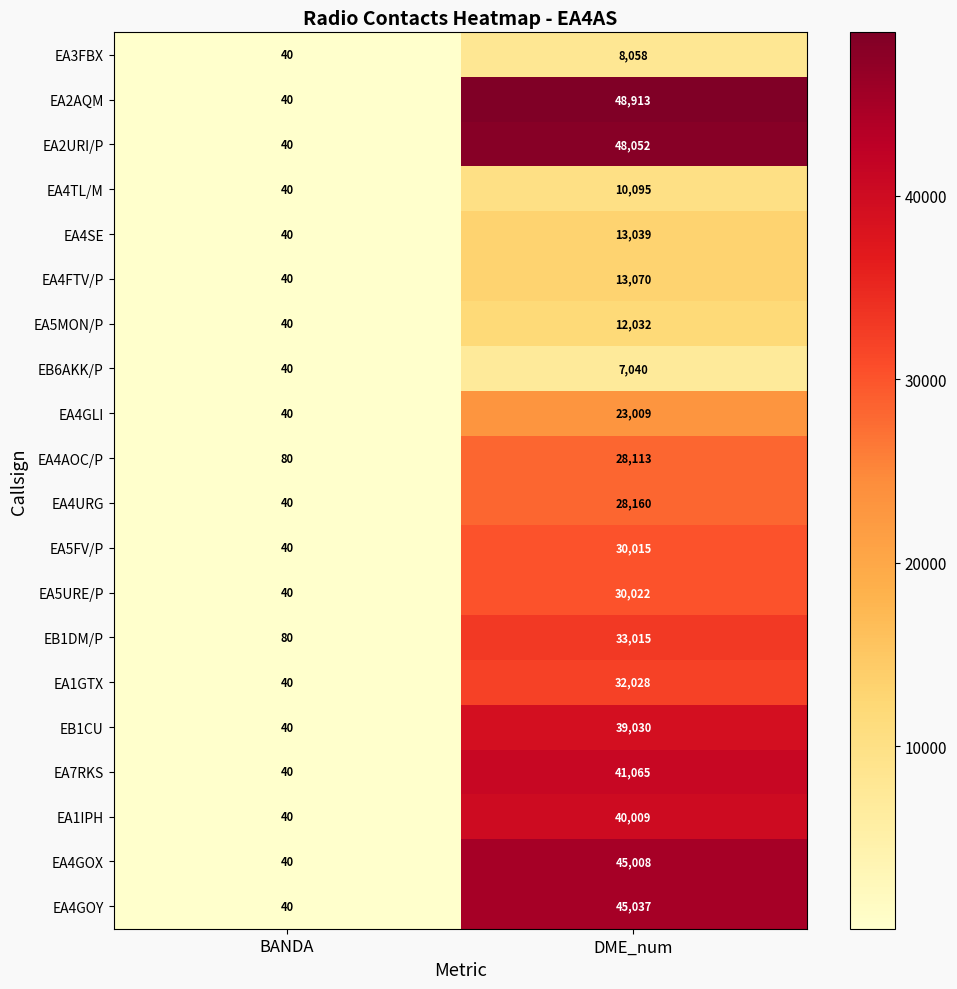

List the labels in order of EA4AOC/P value, largest first.

DME_num, BANDA